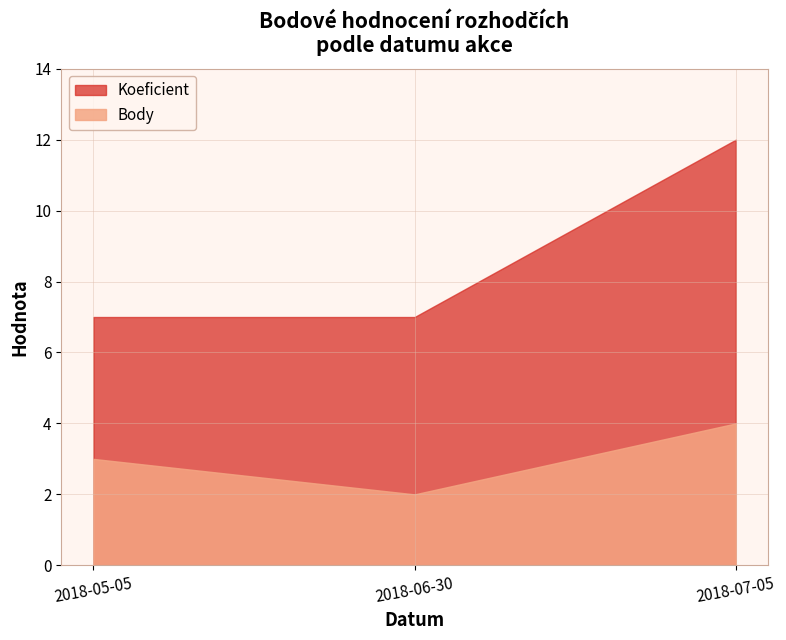

Reading left to right, what are all the values shown in this chart?

Body: 2018-05-05=3	2018-06-30=2	2018-07-05=4
Koeficient: 2018-05-05=7	2018-06-30=7	2018-07-05=12